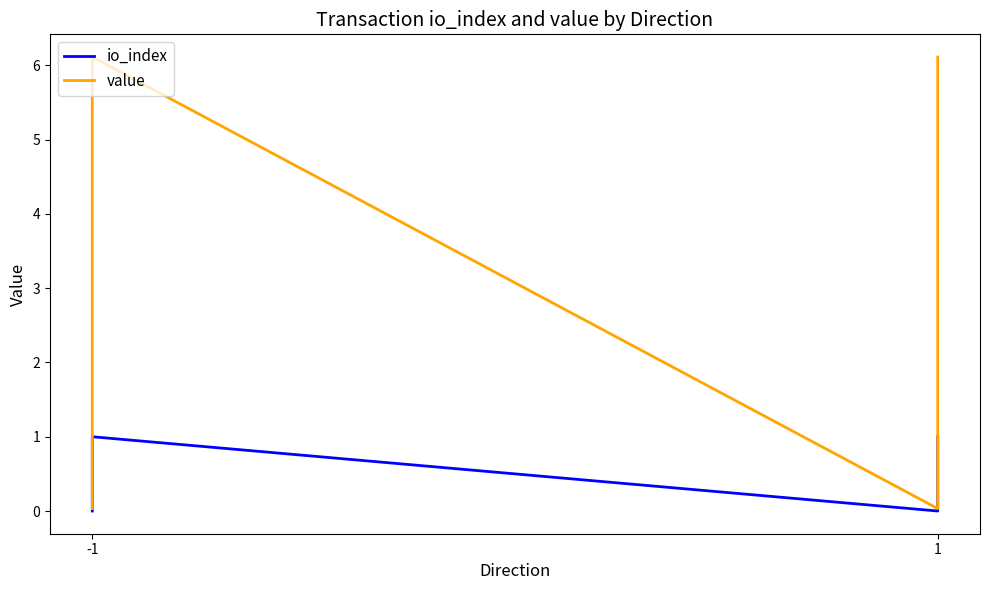

True or false: io_index and value intersect in this chart.

False